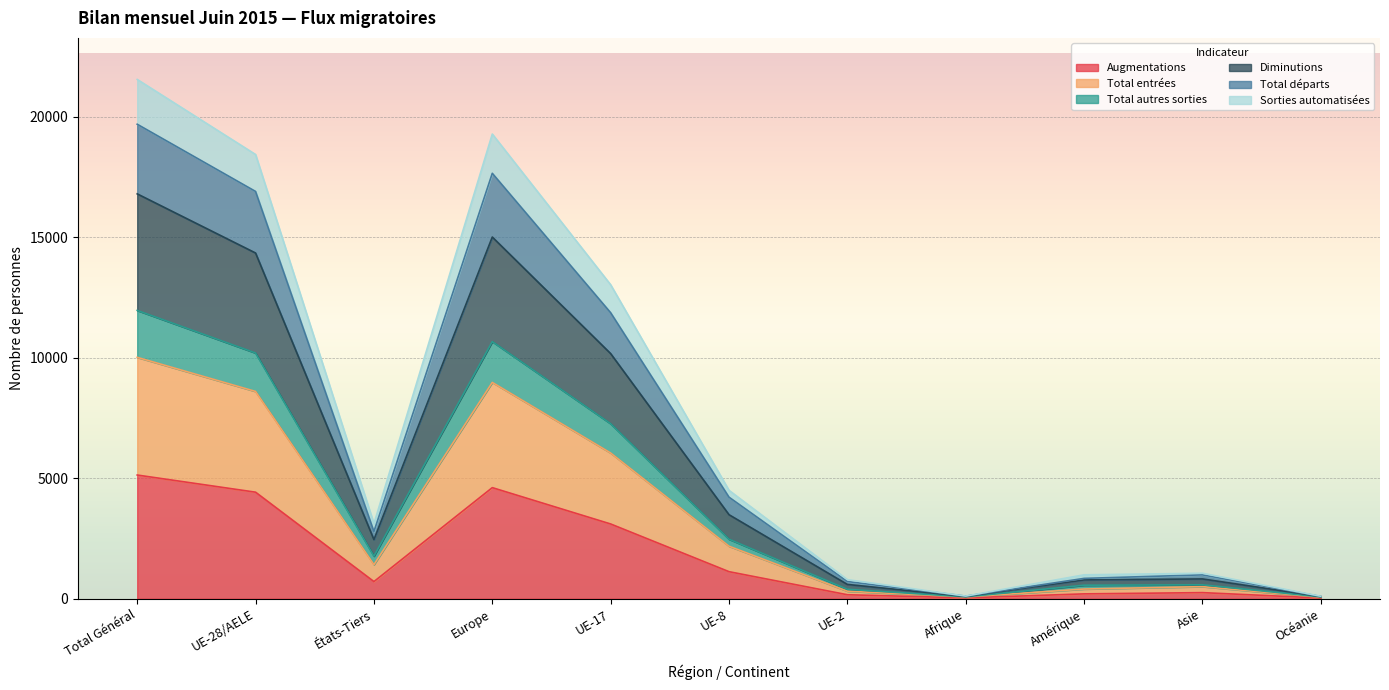

Does the chart display data point markers on the line(s)?

No